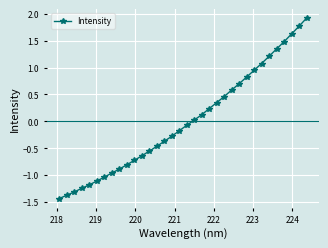

What is the difference between the second highest and second lowest values?

3.1